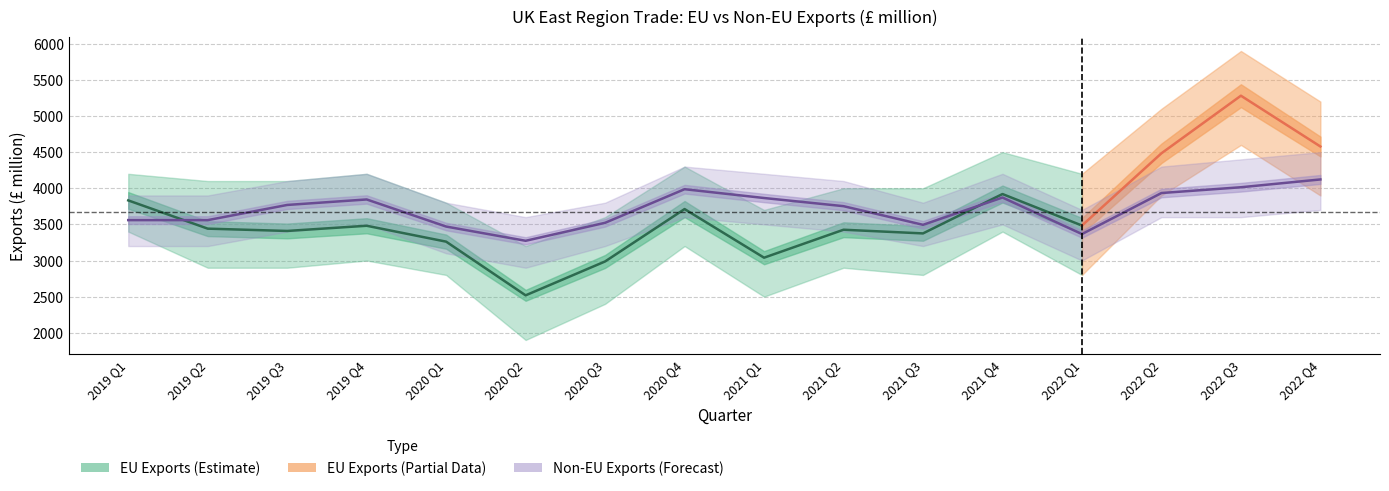

What is the change in value from 2020 Q3 to 2022 Q2?

+412